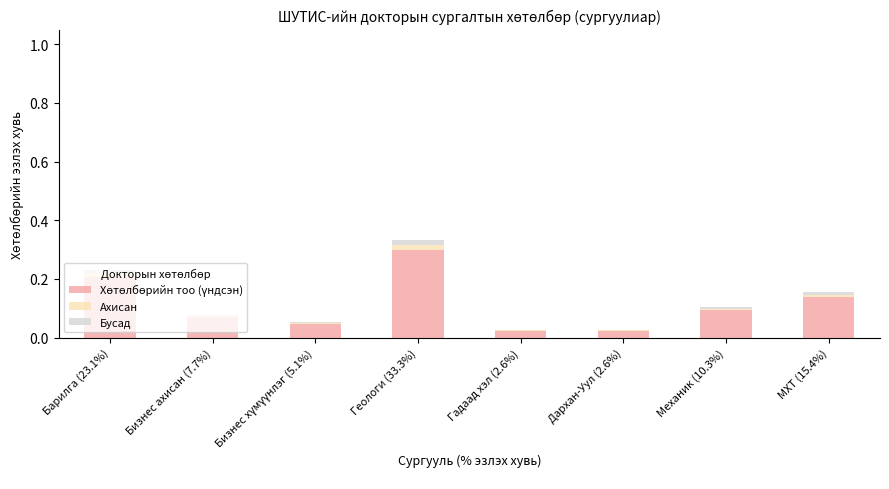

At which category is the sum across all series the highest?

Геологи (33.3%)